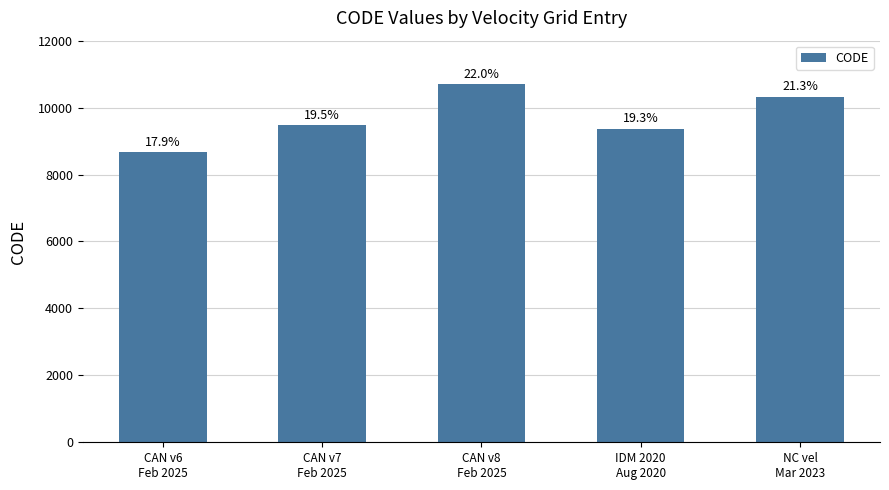

How many bars are there in total?

5